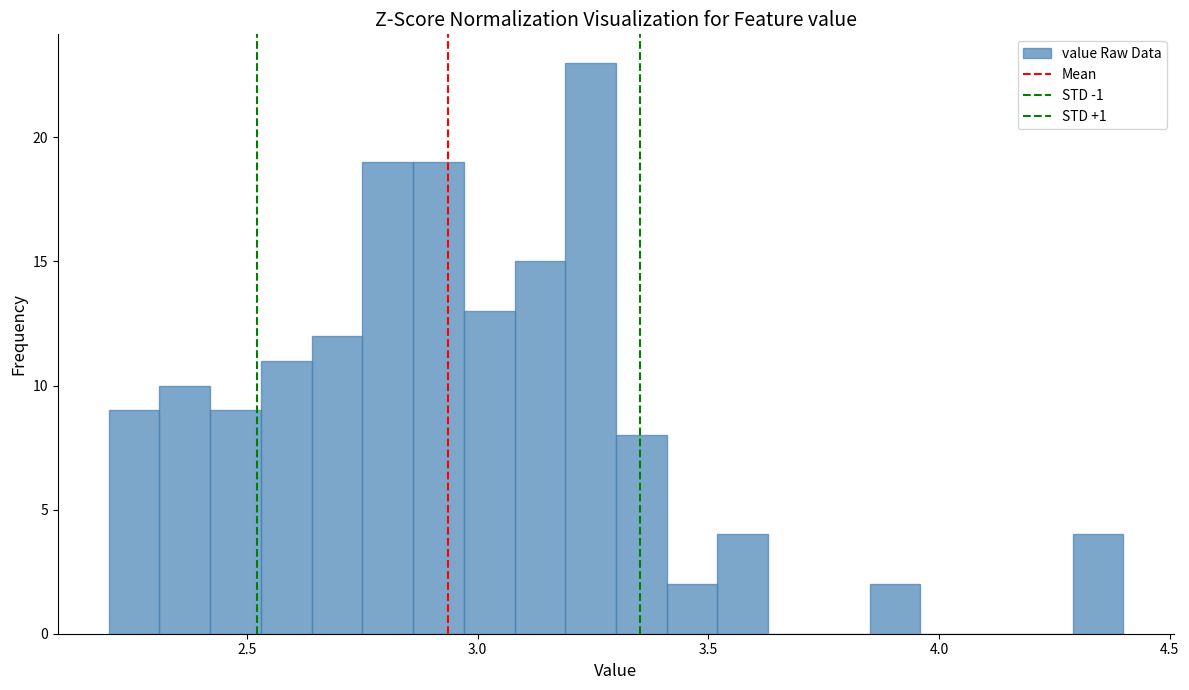

Around what value on the x-axis is the tallest bar? Give the approximate position of its centre, as read against the axis.

3.25